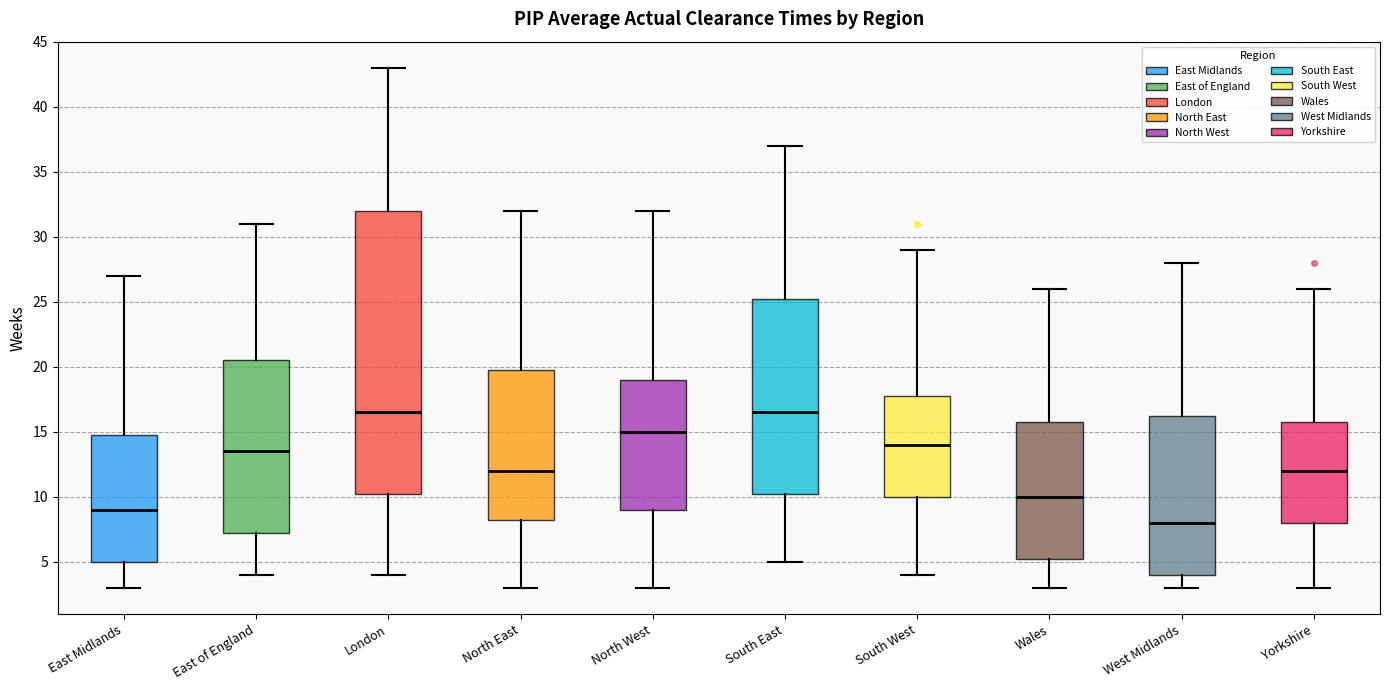

Which box is the tallest, from its lower edge to its upper edge?

London